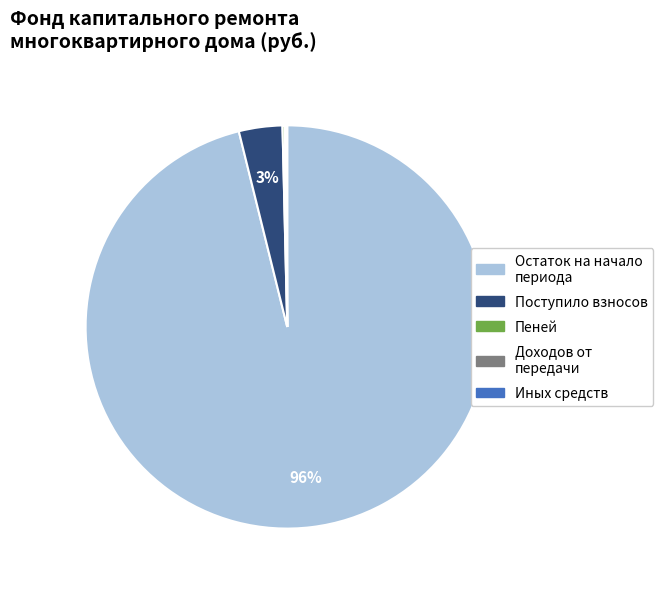

Which category has the biggest portion of the pie?

Остаток на начало периода